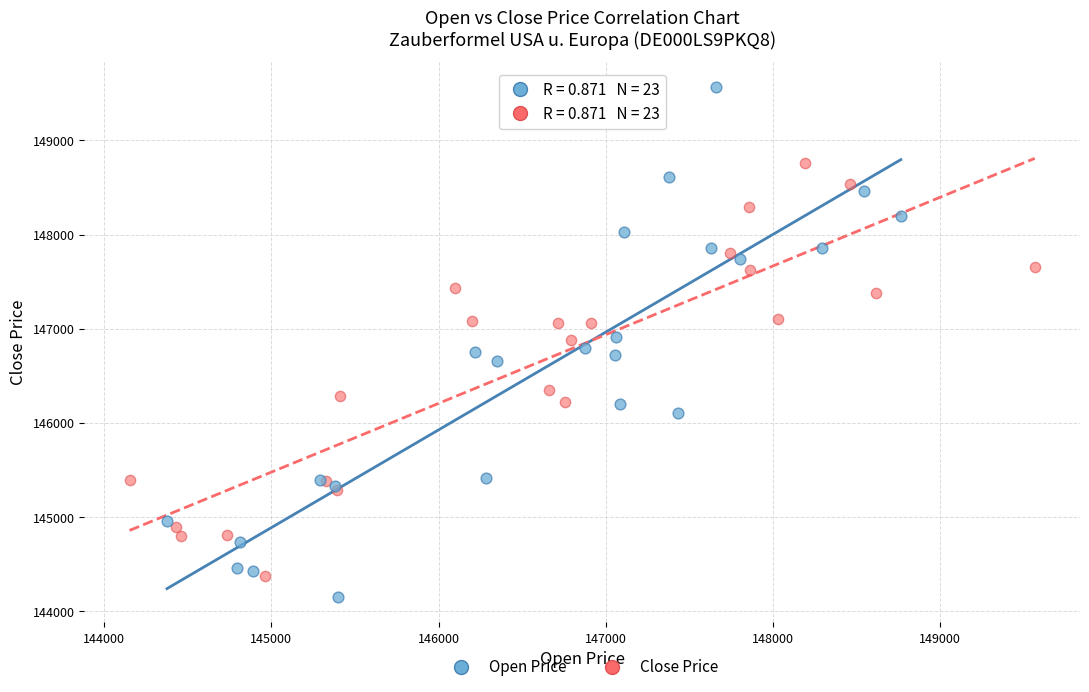

Which series has the largest Y range (max minus min)?

Open Price